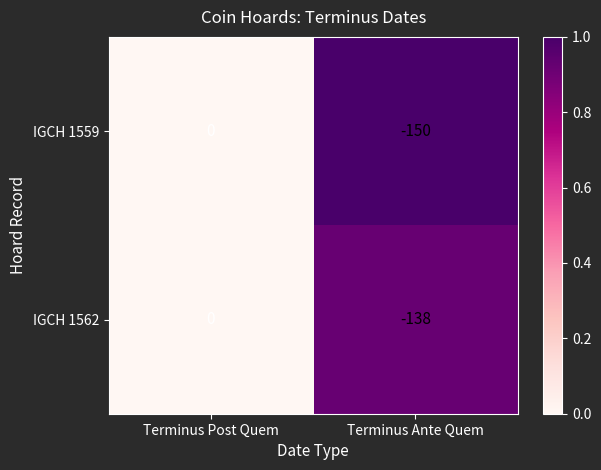

Rank the series at Terminus Ante Quem from highest to lowest value.

IGCH 1562, IGCH 1559